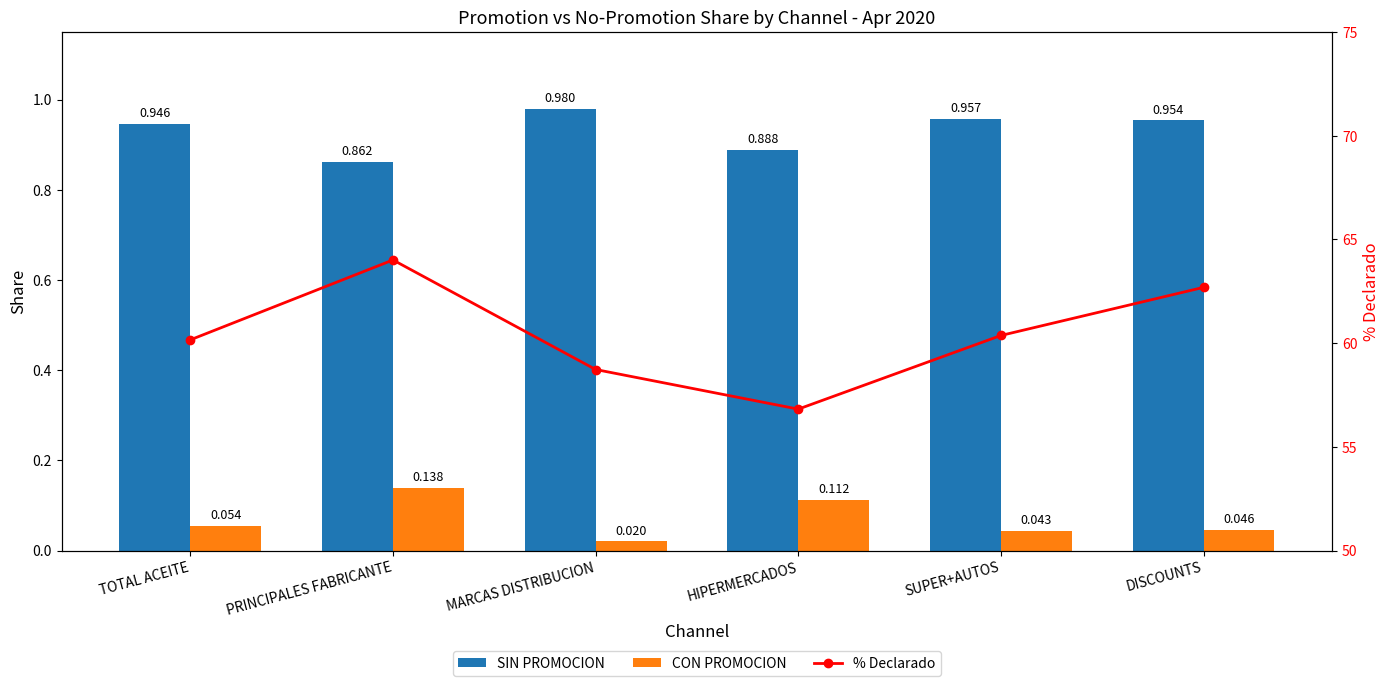

What is the difference between the maximum and minimum values in the % Declarado series?

7.2